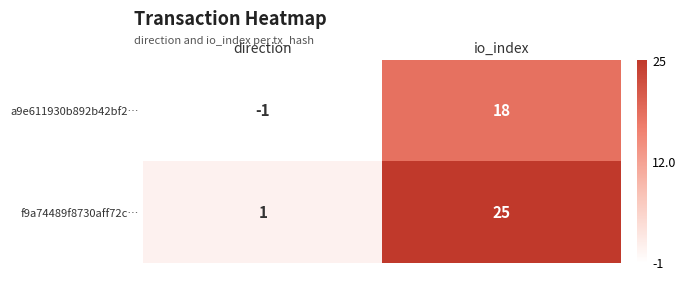

What is the sum of the f9a74489f8730aff72c… values at direction and io_index?

26